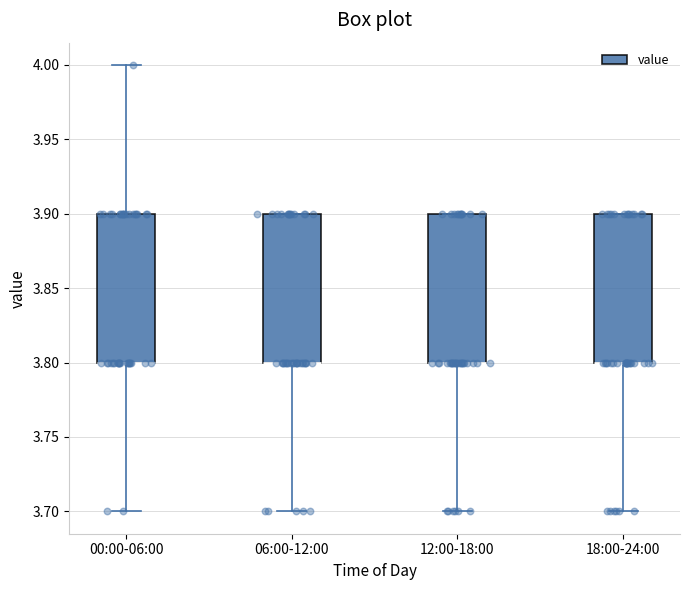

Where is the upper edge of the box for 00:00-06:00 on the y-axis? The values are not printed on the chart, so give them approximately, as read against the axis.

3.9